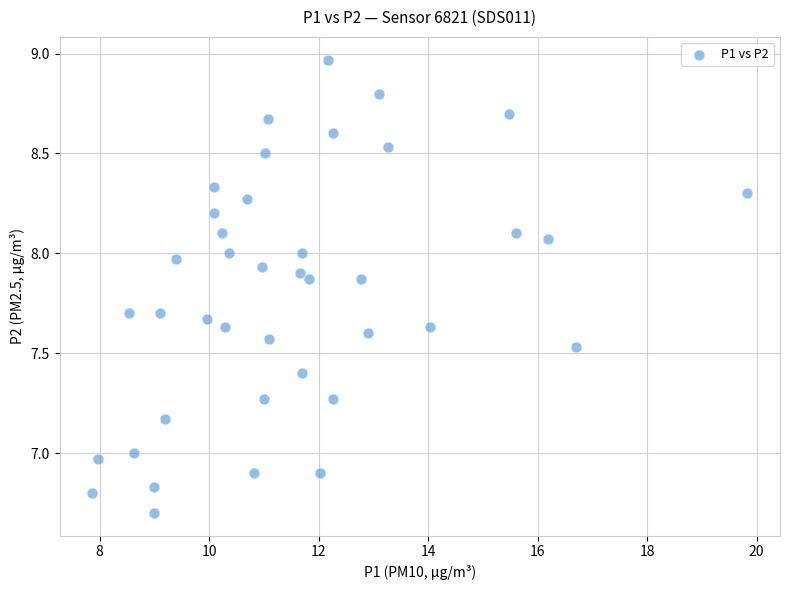

What is the range of X values (max minus min)?

12.0